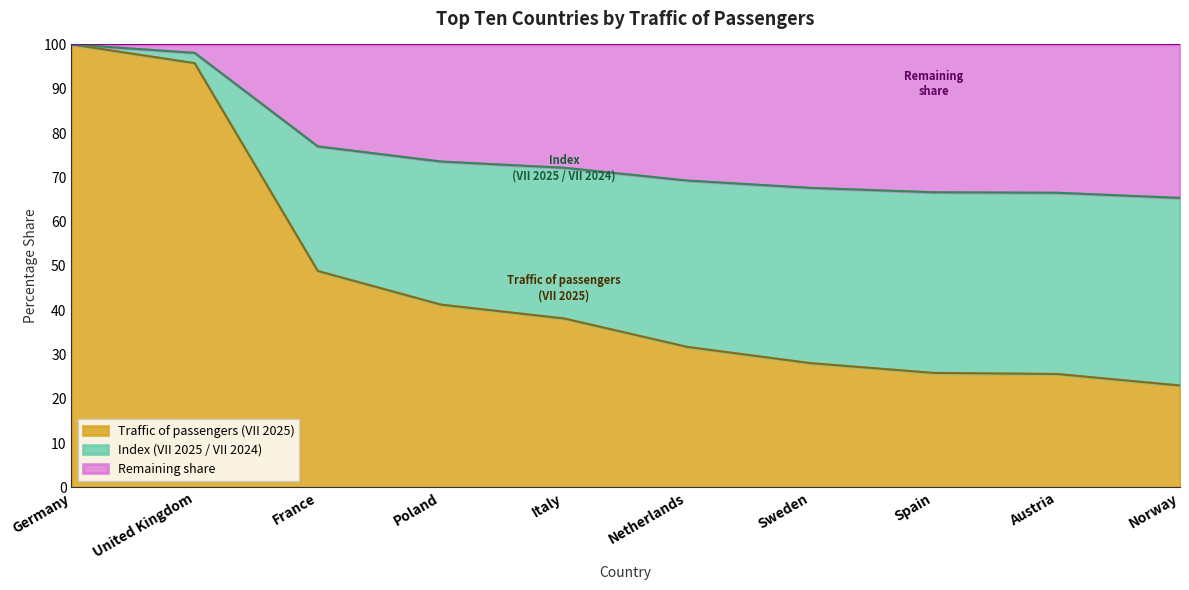

Reading left to right, extract all data points from this chart.

100.0	95.8	48.9	41.3	38.1	31.7	28.1	25.8	25.6	23.0